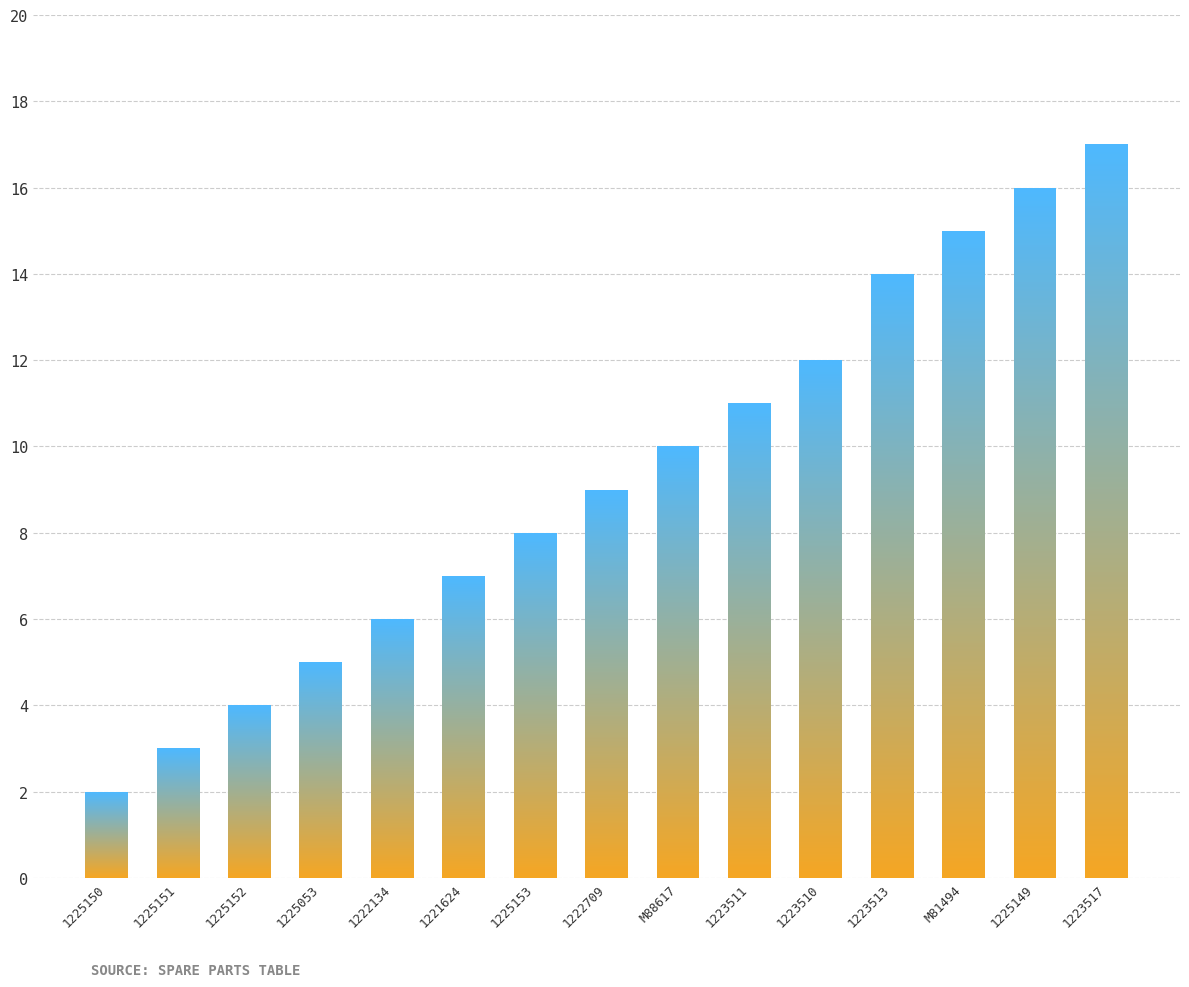

True or false: the data shows 13 at 1225153.

False